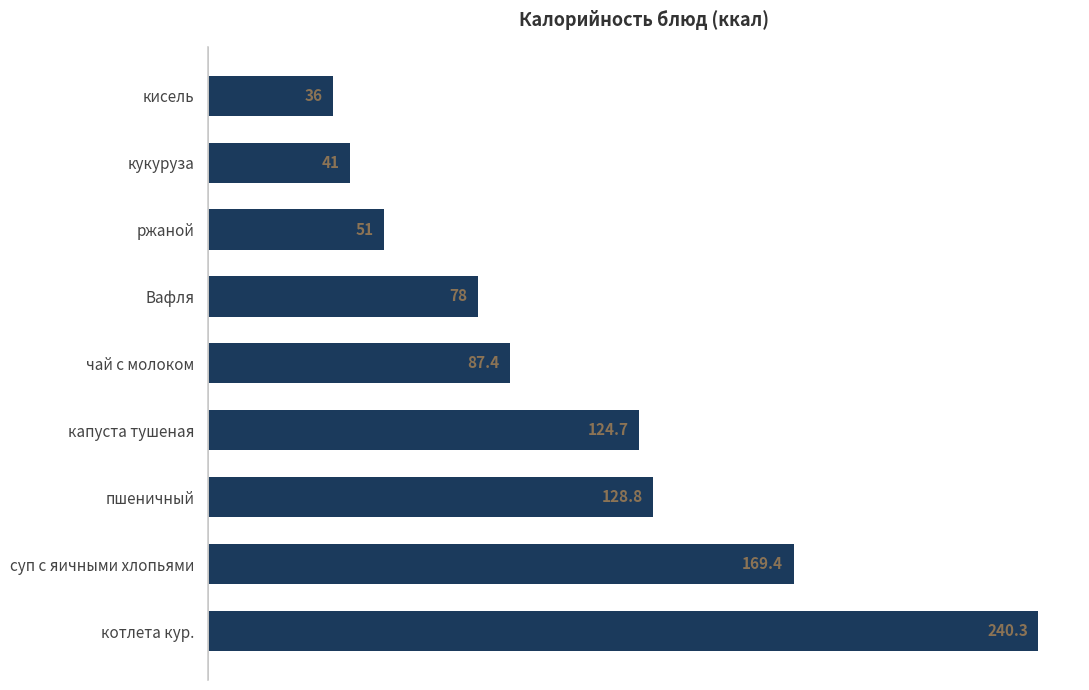

Reading top to bottom, what are all the values shown in this chart?

кисель=36.0	кукуруза=41.0	ржаной=51.0	Вафля=78.0	чай с молоком=87.4	капуста тушеная=124.7	пшеничный=128.8	суп с яичными хлопьями=169.4	котлета кур.=240.3